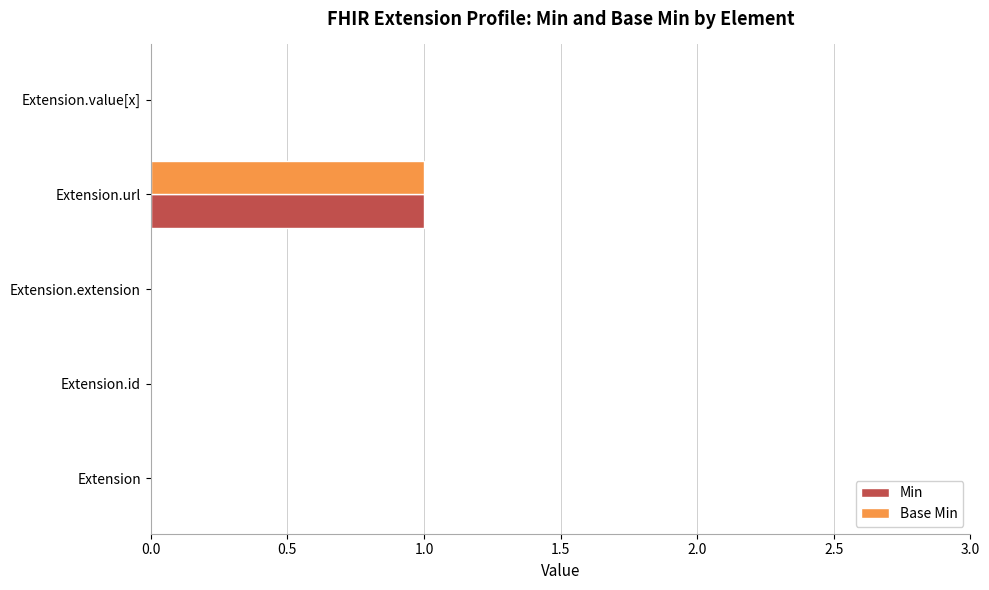

Count the number of categories in the chart.

5